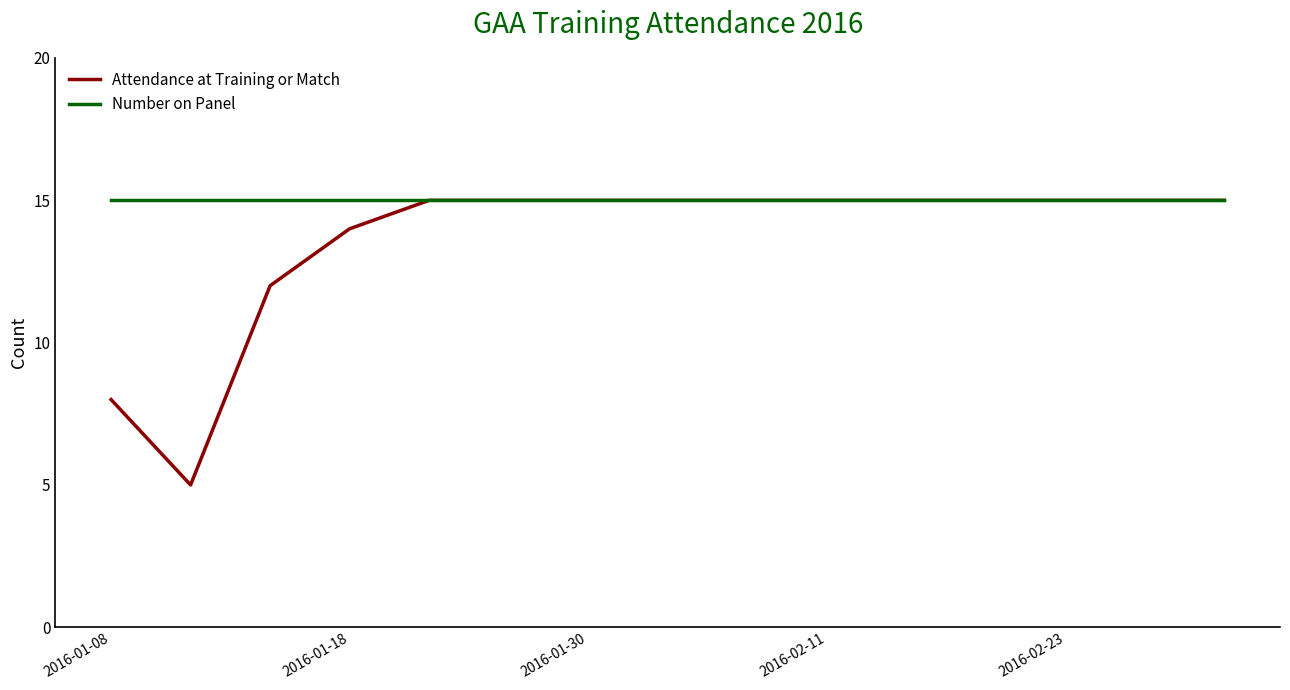

Which series has the largest range (max minus min)?

Attendance at Training or Match